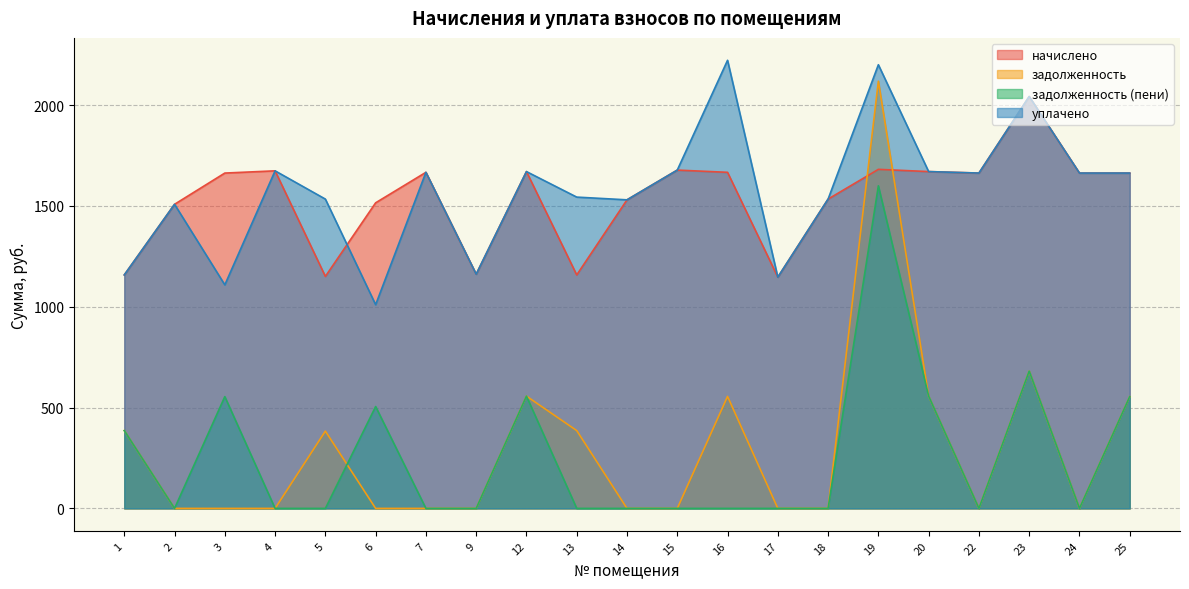

Where is the first local maximum for начислено?

4